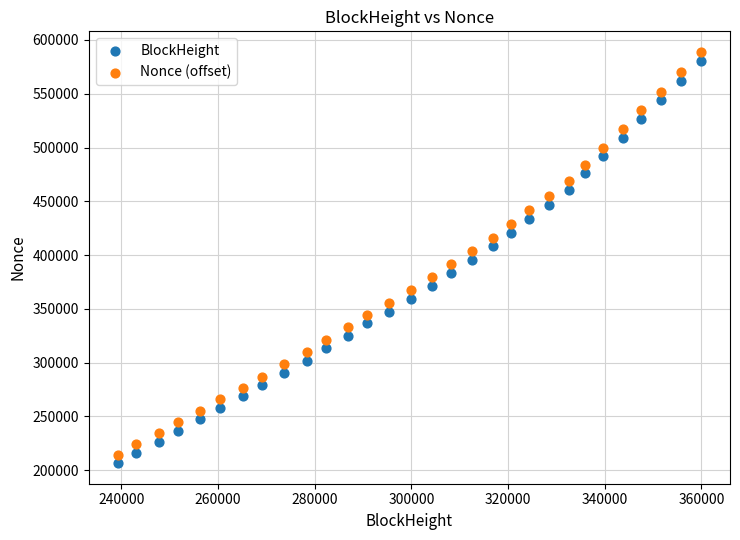

What are all the series names shown in the legend?

BlockHeight, Nonce (offset)